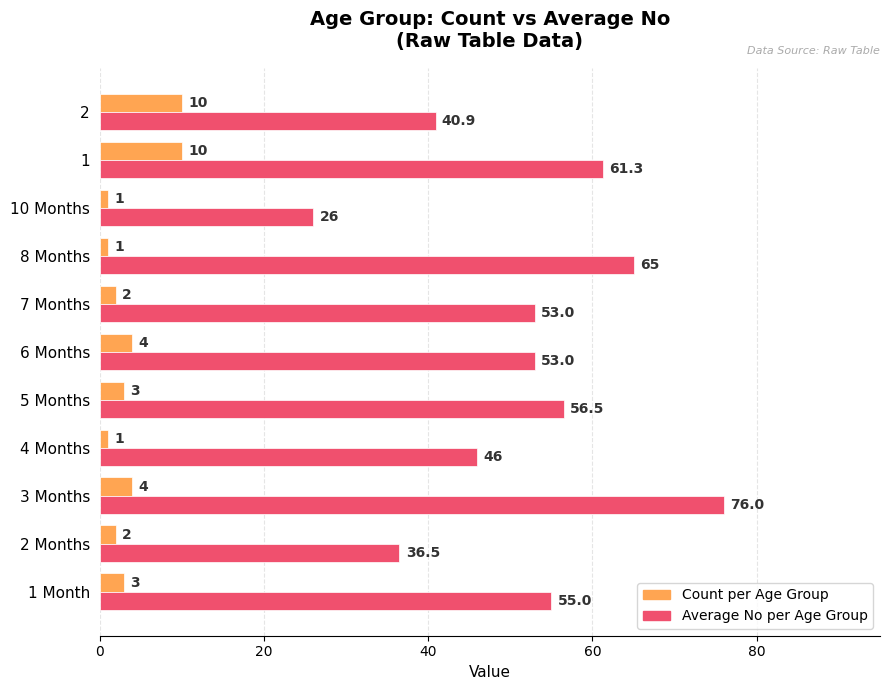

Which series changed the most between 6 Months and 8 Months?

Average No per Age Group